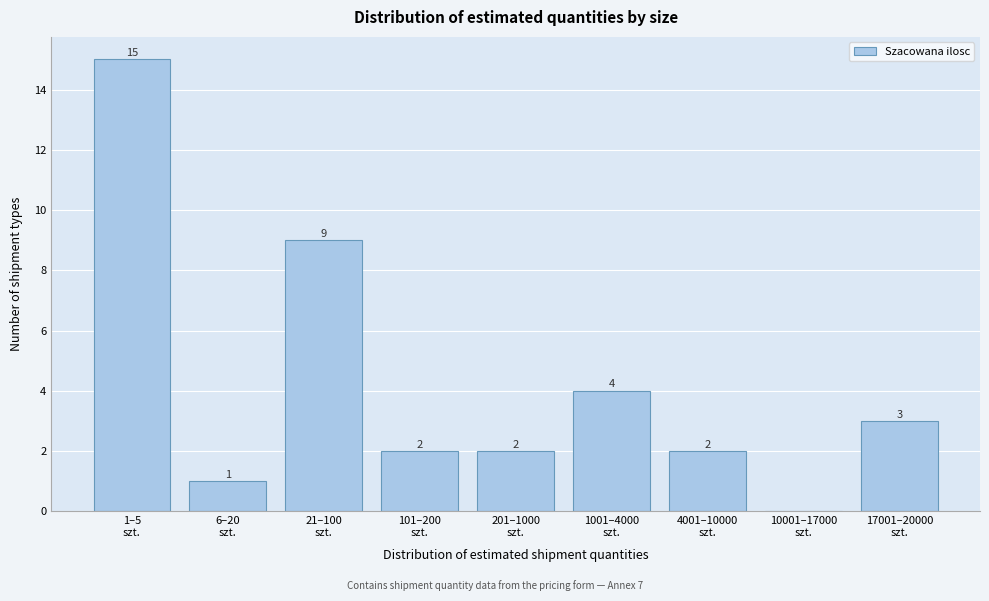

What is the maximum value shown in the chart?

15